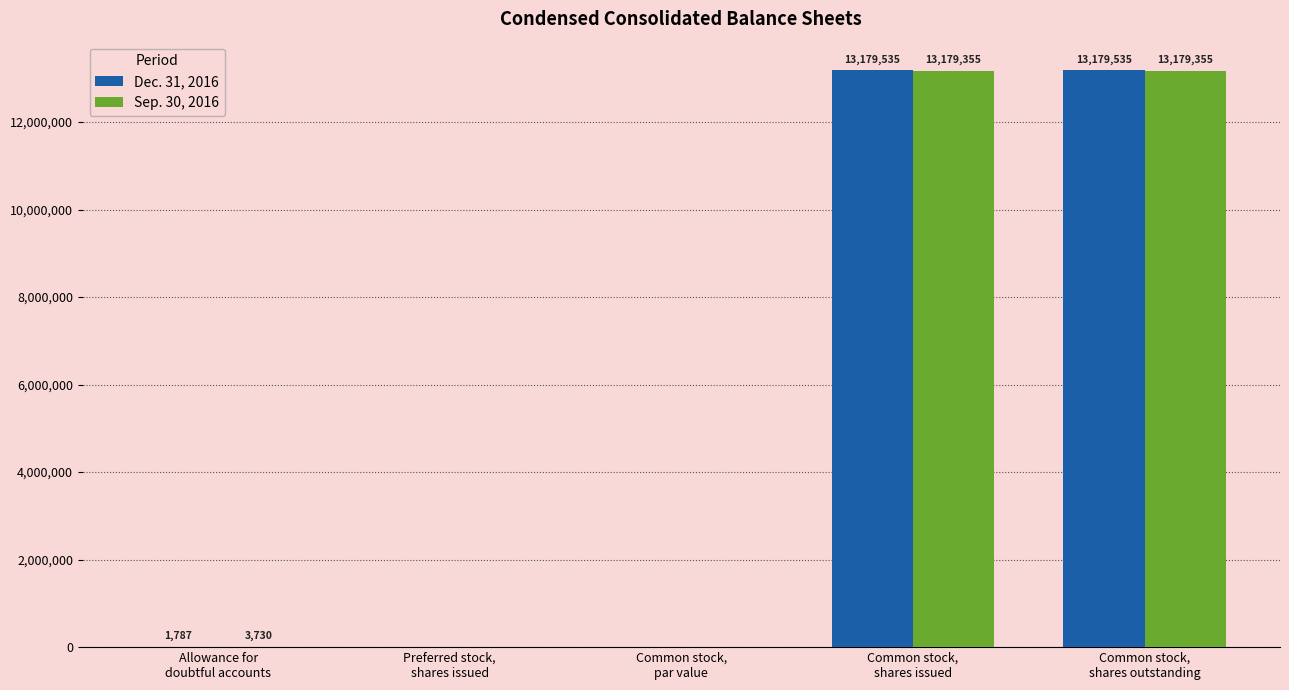

What is the maximum value for Dec. 31, 2016?

13179535